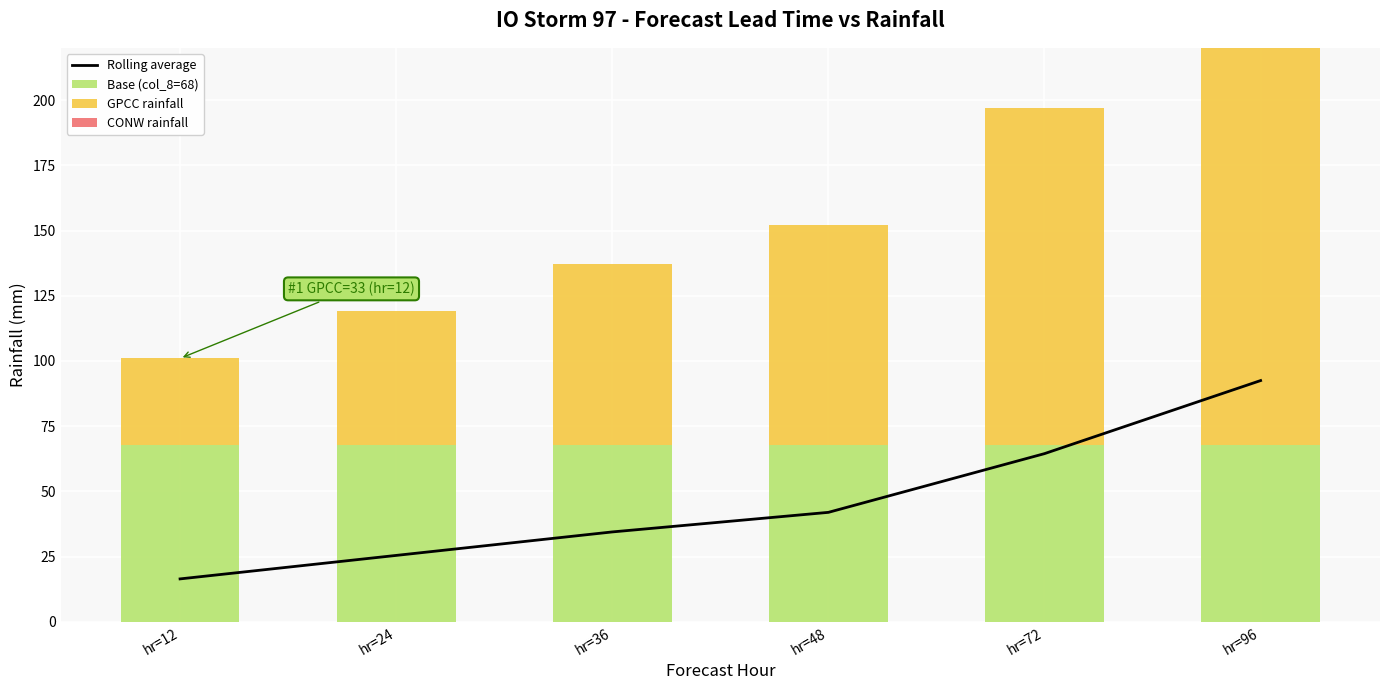

Which series has the largest range (max minus min)?

GPCC rainfall